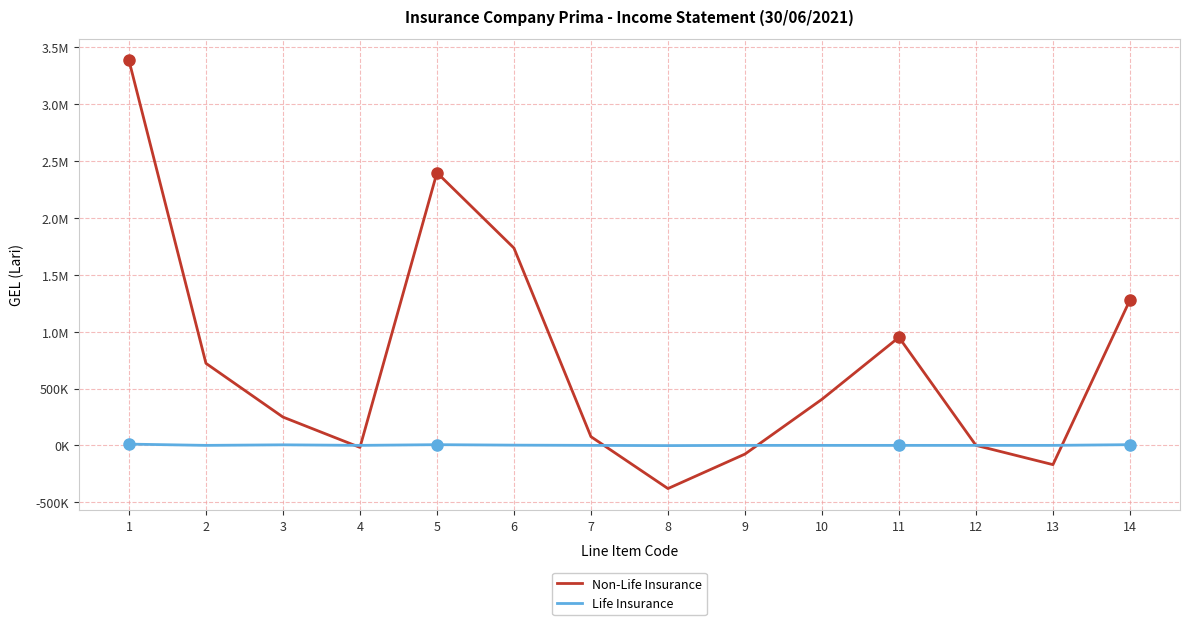

At which category is the sum across all series the highest?

1